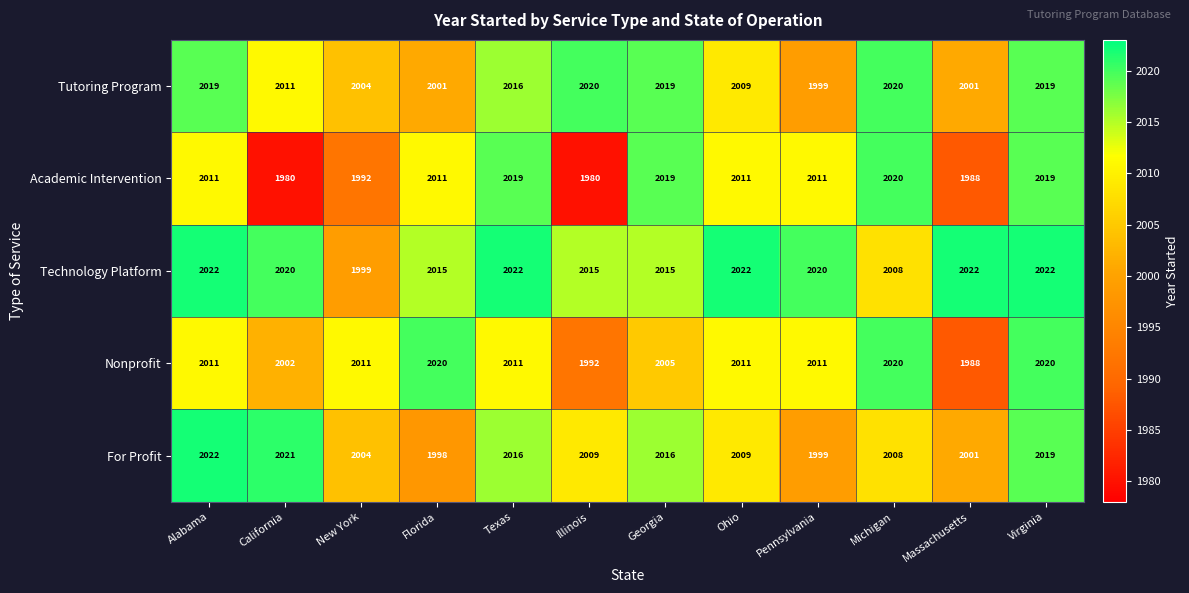

What is the total value across all series at Illinois?

10016